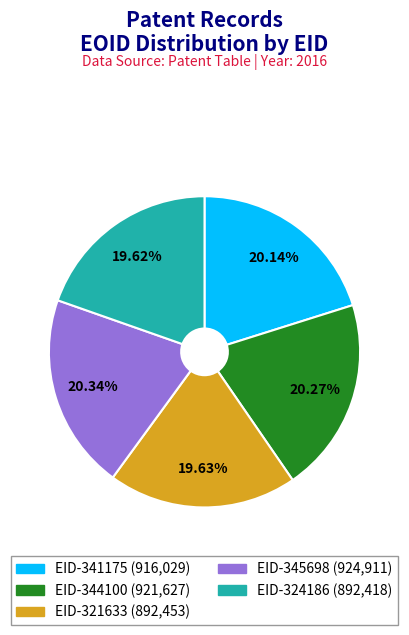

What percentage is the EID-324186 slice, to the nearest percent?

20%